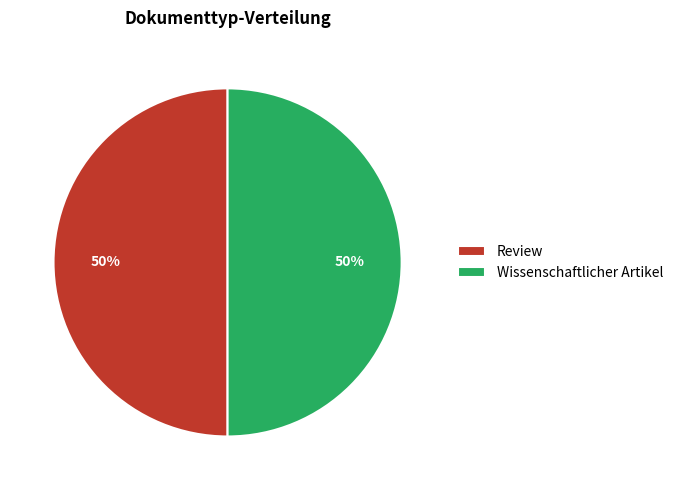

Approximately how many times larger is the value at Review compared to Wissenschaftlicher Artikel?

1.0